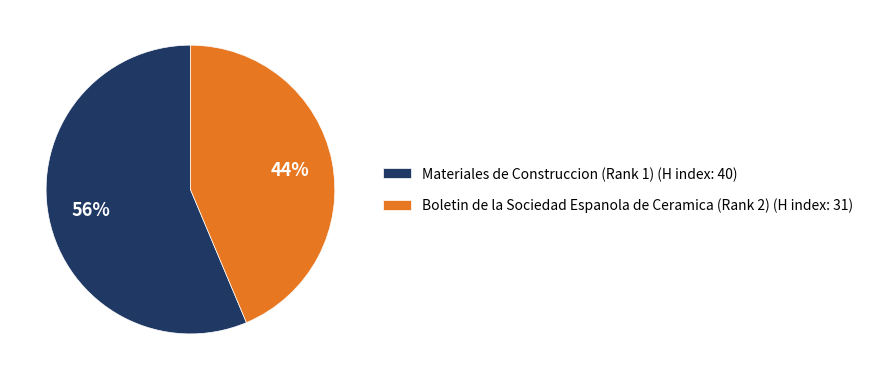

To the nearest percent, what is the combined percentage of Boletin de la Sociedad Espanola de Ceramica (Rank 2) and Materiales de Construccion (Rank 1)?

100%